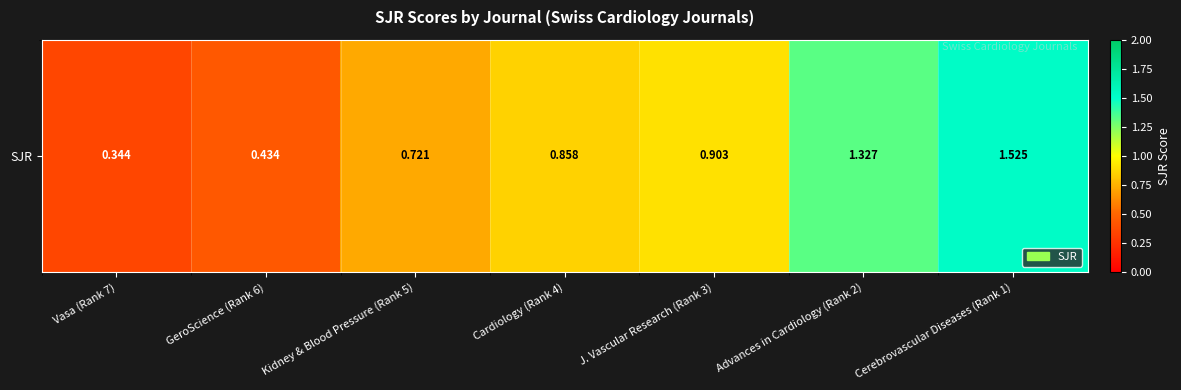

Reading left to right, what are all the values shown in this chart?

Vasa (Rank 7)=0.3	GeroScience (Rank 6)=0.4	Kidney & Blood Pressure (Rank 5)=0.7	Cardiology (Rank 4)=0.9	J. Vascular Research (Rank 3)=0.9	Advances in Cardiology (Rank 2)=1.3	Cerebrovascular Diseases (Rank 1)=1.5